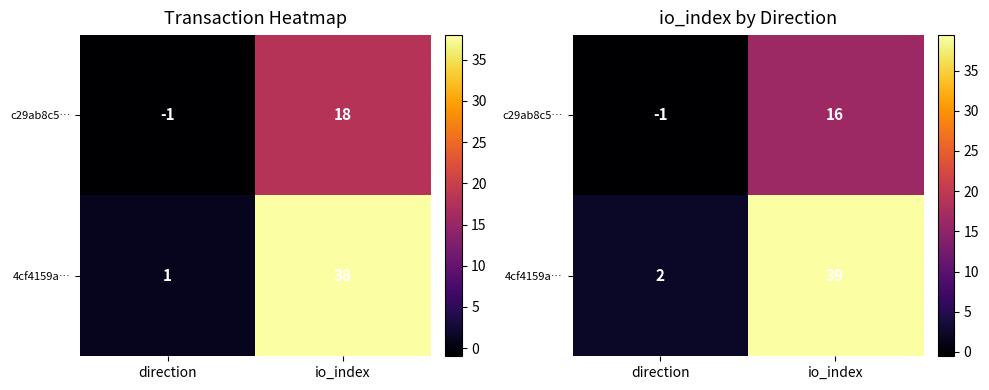

Count the number of data series in this chart.

2